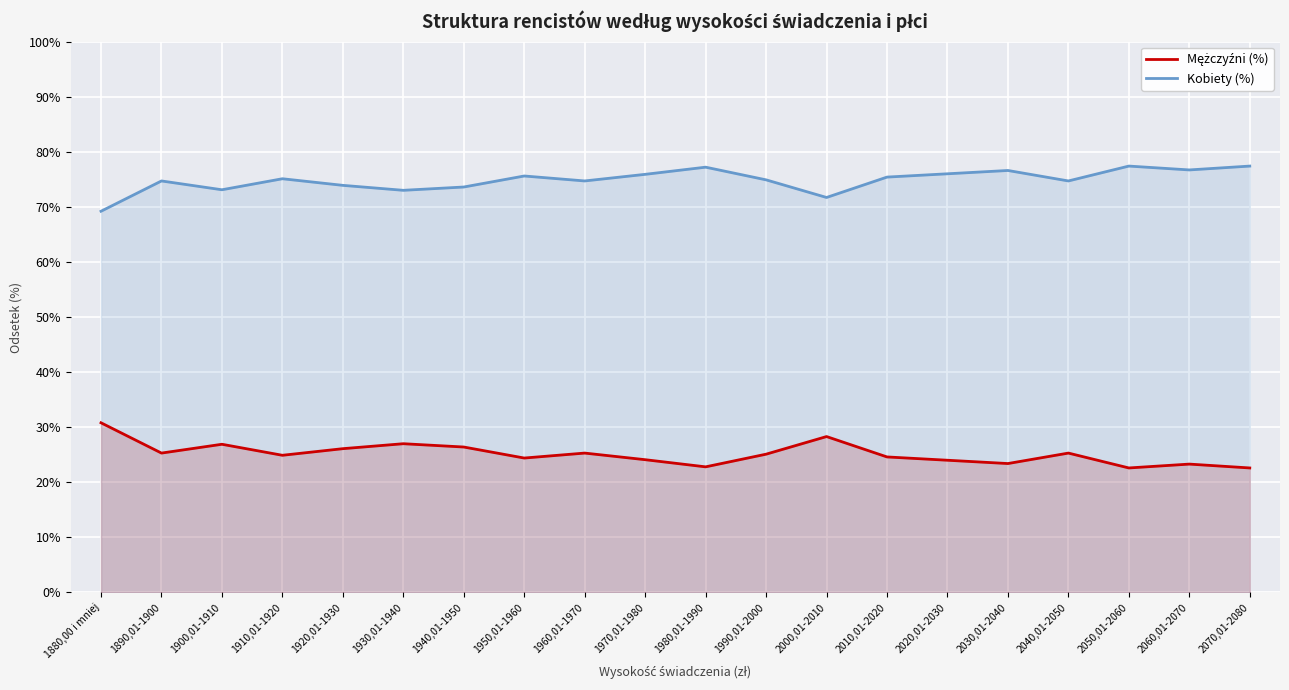

How many lines are shown in the chart?

2